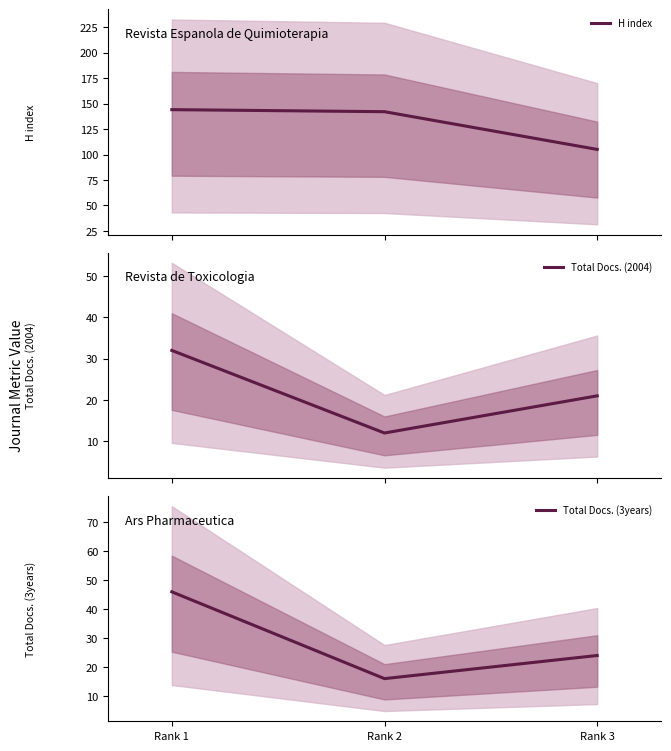

What is the difference between the maximum and second lowest values in the H index series?

2